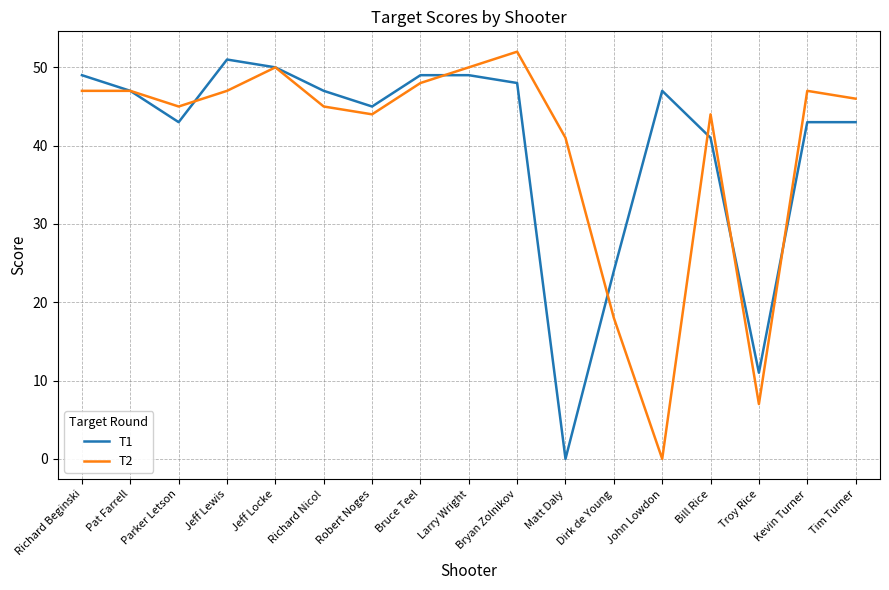

Is the value of T2 at Richard Beginski greater than the value of T1 at Bryan Zolnikov?

No